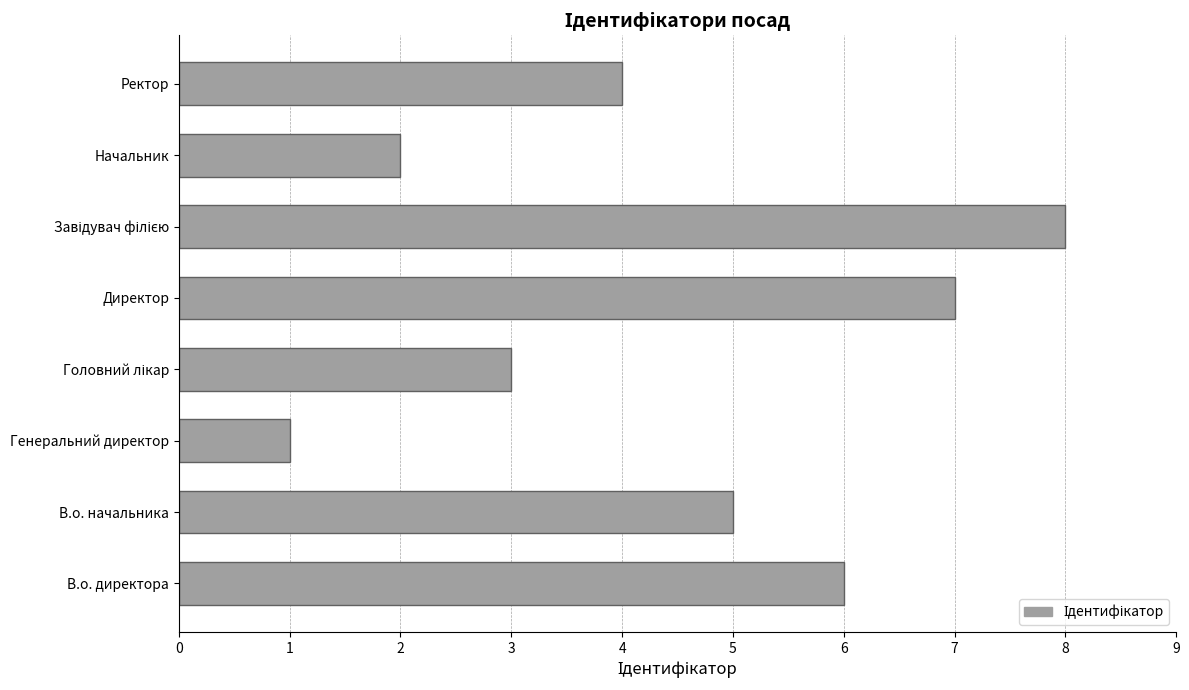

What is the difference between the second highest and minimum values?

6